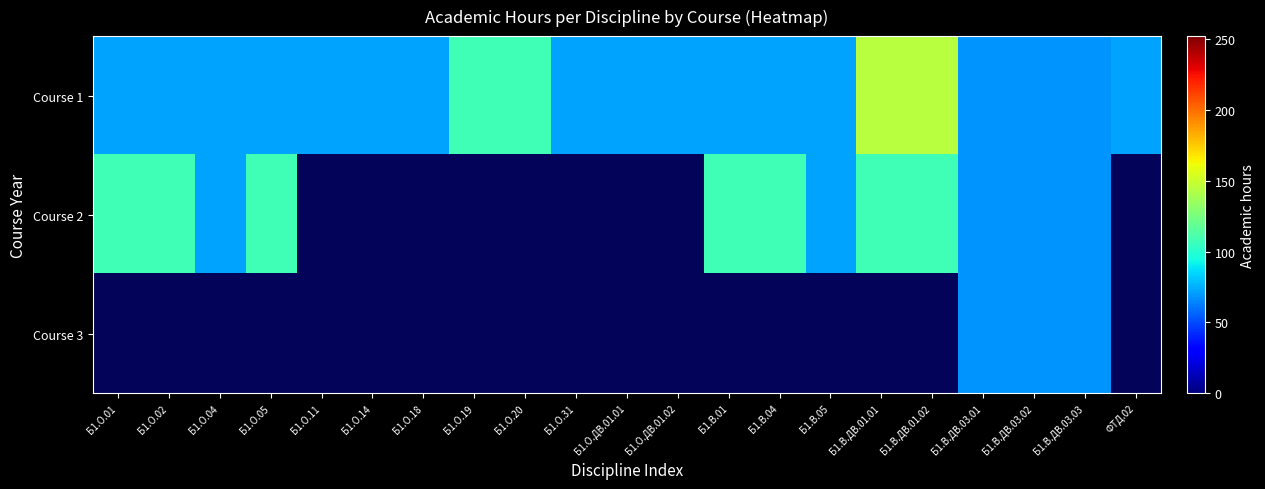

Which category has the highest value in the Course 2 series?

Б1.О.01